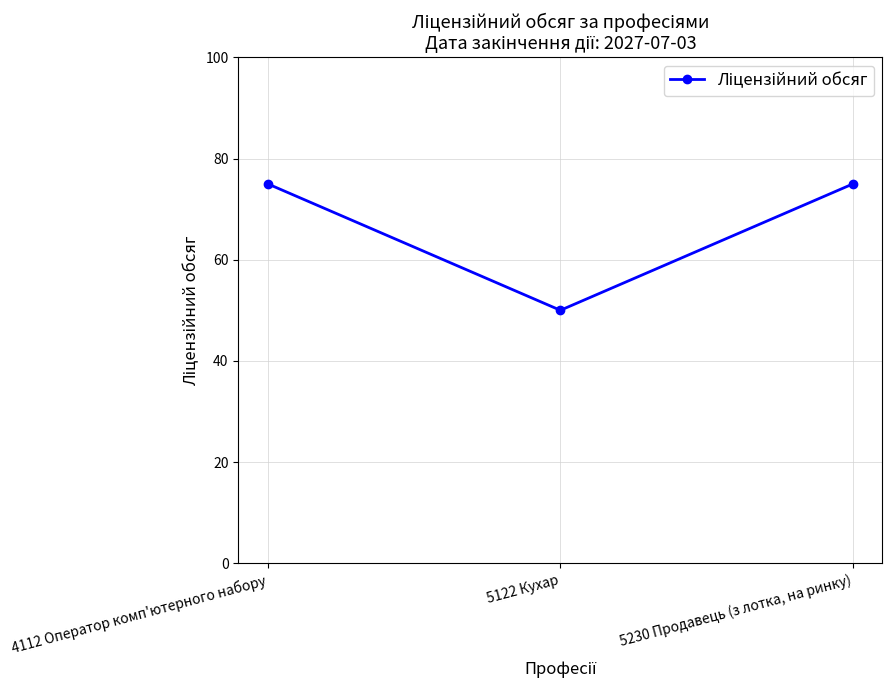

What is the label of the 1st point from the right?

5230 Продавець (з лотка, на ринку)